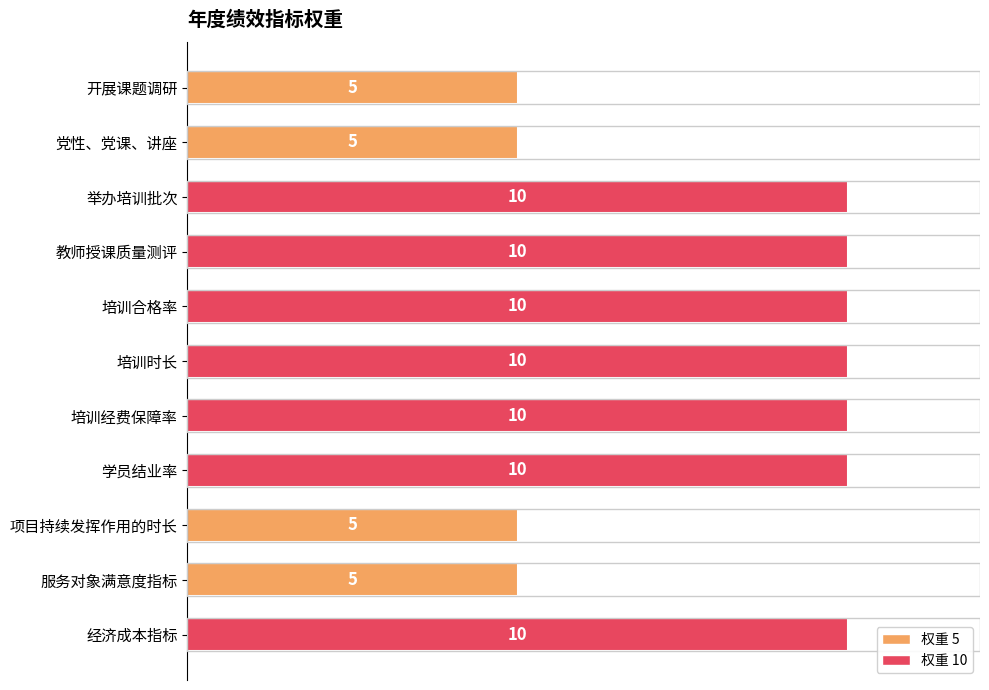

How many values are between 5 and 10?

11